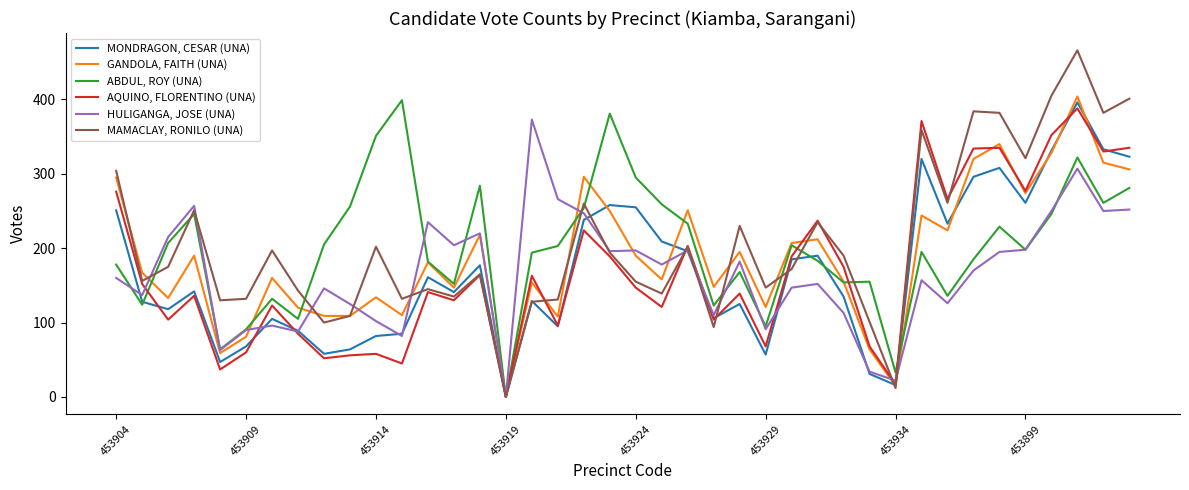

What are all the series names shown in the legend?

MONDRAGON, CESAR (UNA), GANDOLA, FAITH (UNA), ABDUL, ROY (UNA), AQUINO, FLORENTINO (UNA), HULIGANGA, JOSE (UNA), MAMACLAY, RONILO (UNA)